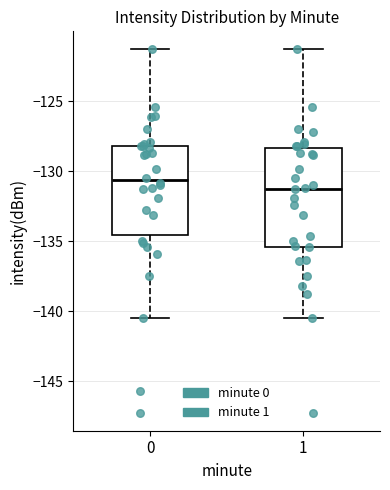

Comparing the boxes themselves (not the whiskers), which one is the tallest?

1